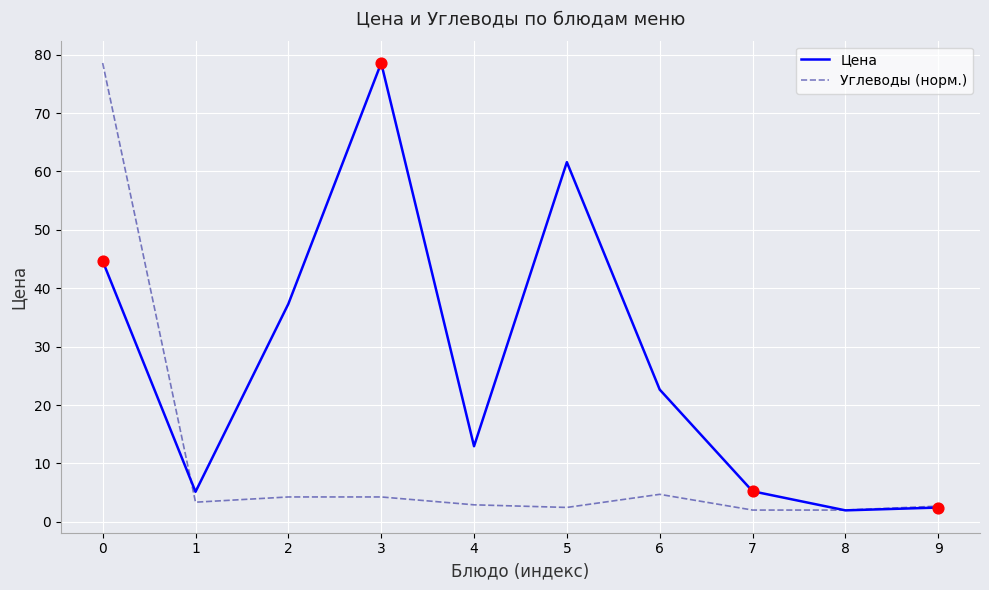

Is the value of Цена at 2 greater than the value of Углеводы (норм.) at 8?

Yes